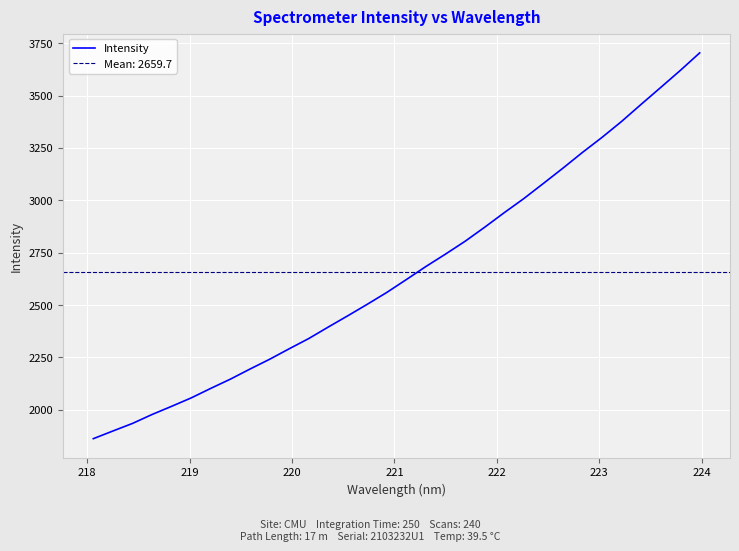

What is the highest value of the Intensity series?

3703.9